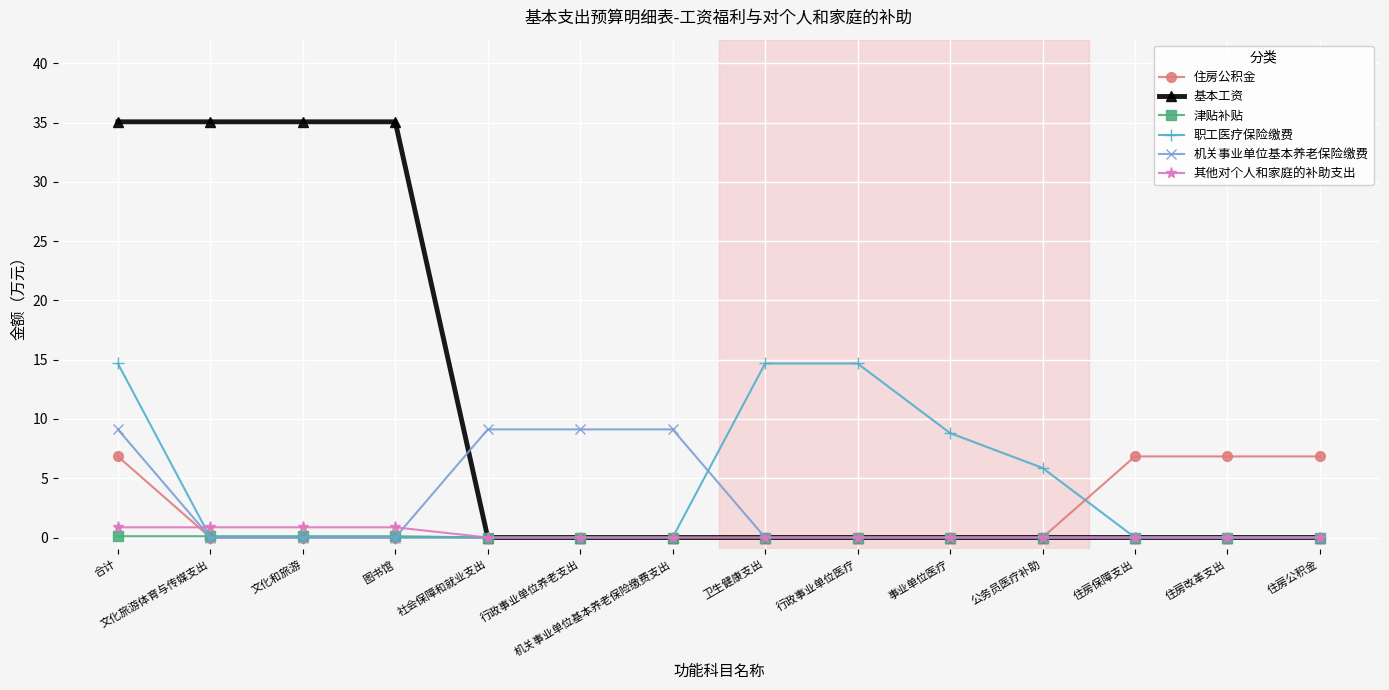

What is the difference between the 其他对个人和家庭的补助支出 values at 合计 and 机关事业单位基本养老保险缴费支出?

0.9